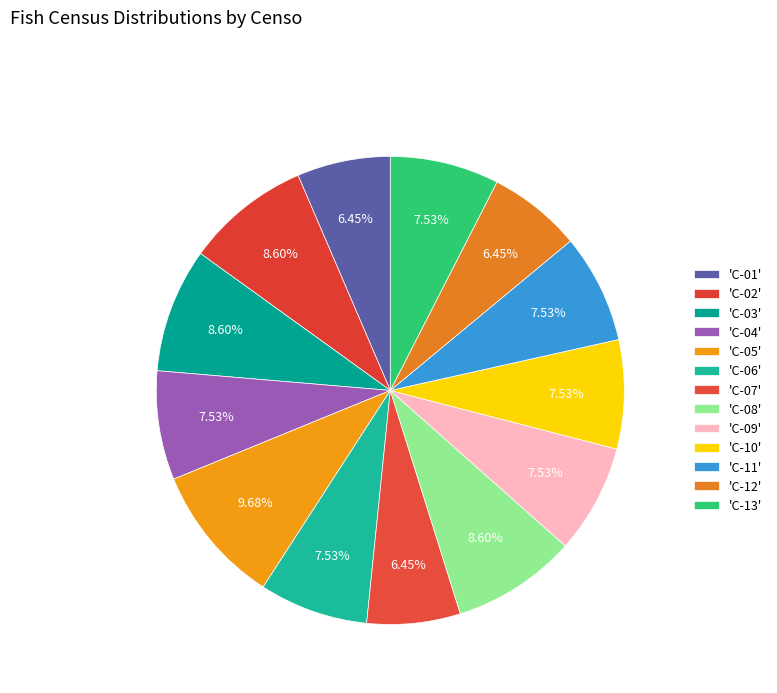

What is the smallest slice in the pie chart?

C-01